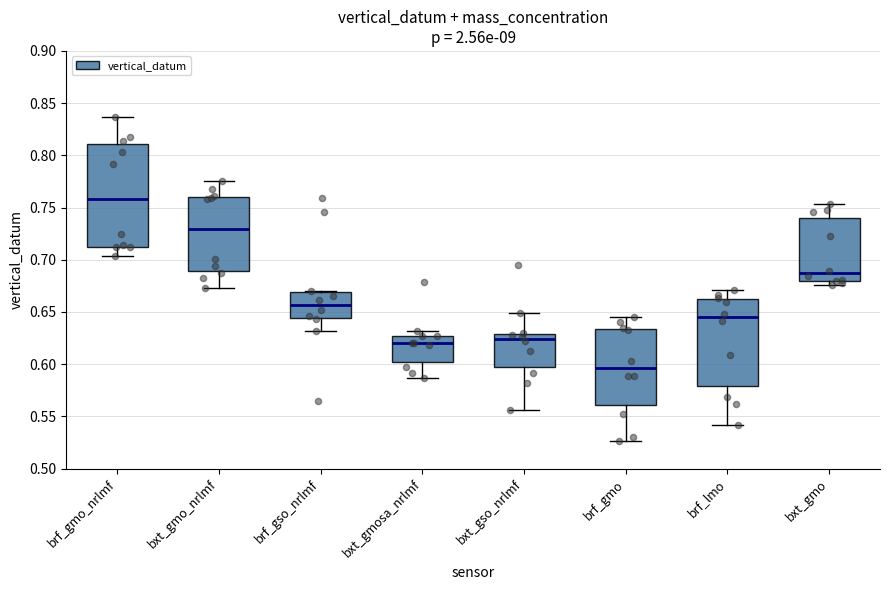

Which box has the lowest median line?

brf_gmo